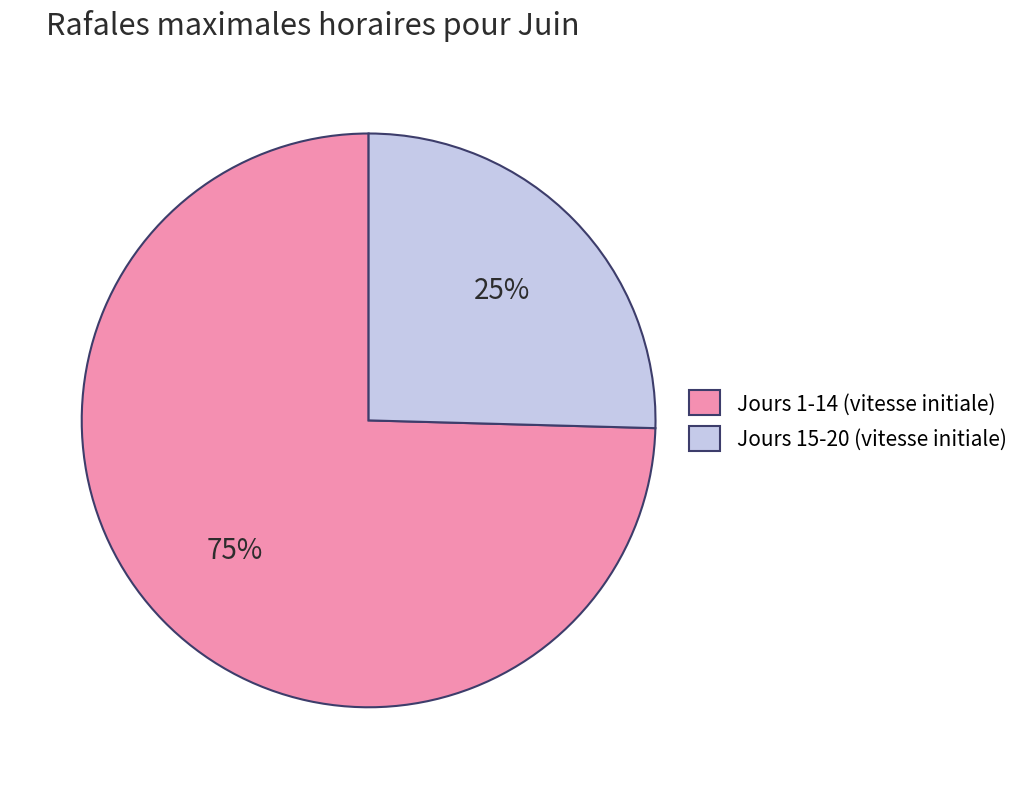

Is the sum of Jours 15-20 (vitesse initiale) and Jours 1-14 (vitesse initiale) greater than half?

Yes